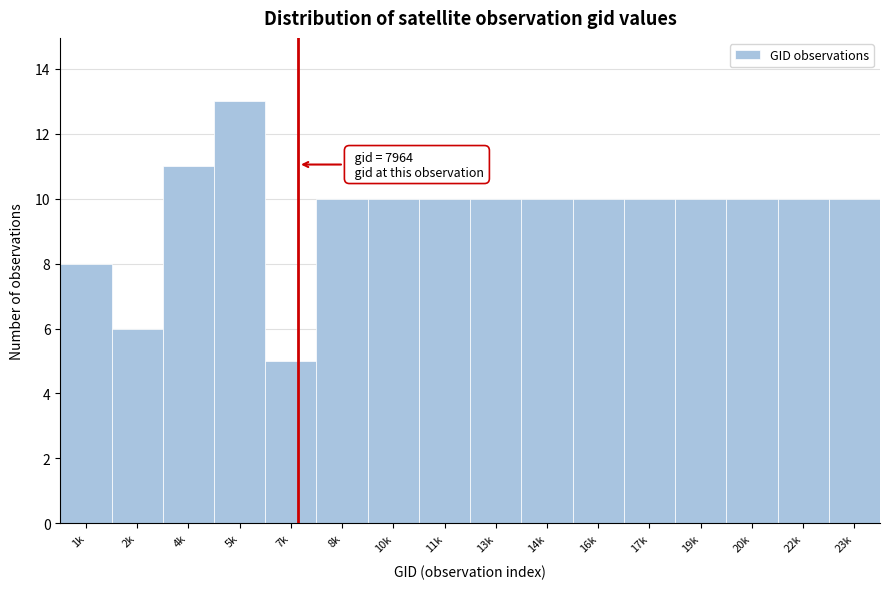

Reading right to left, extract all data points from this chart.

10	10	10	10	10	10	10	10	10	10	10	5	13	11	6	8